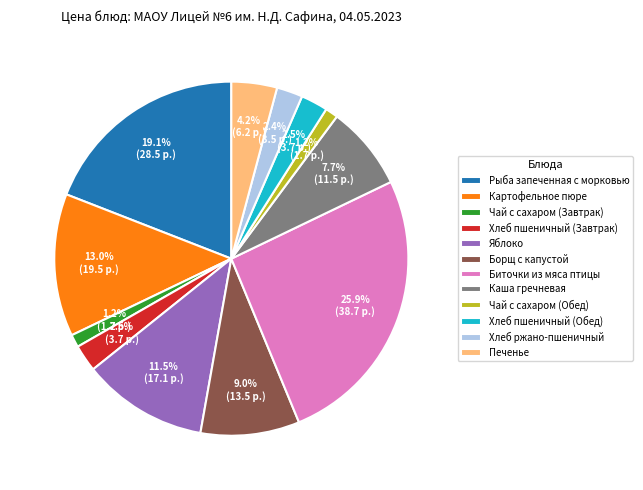

Which slice is the largest?

Биточки из мяса птицы